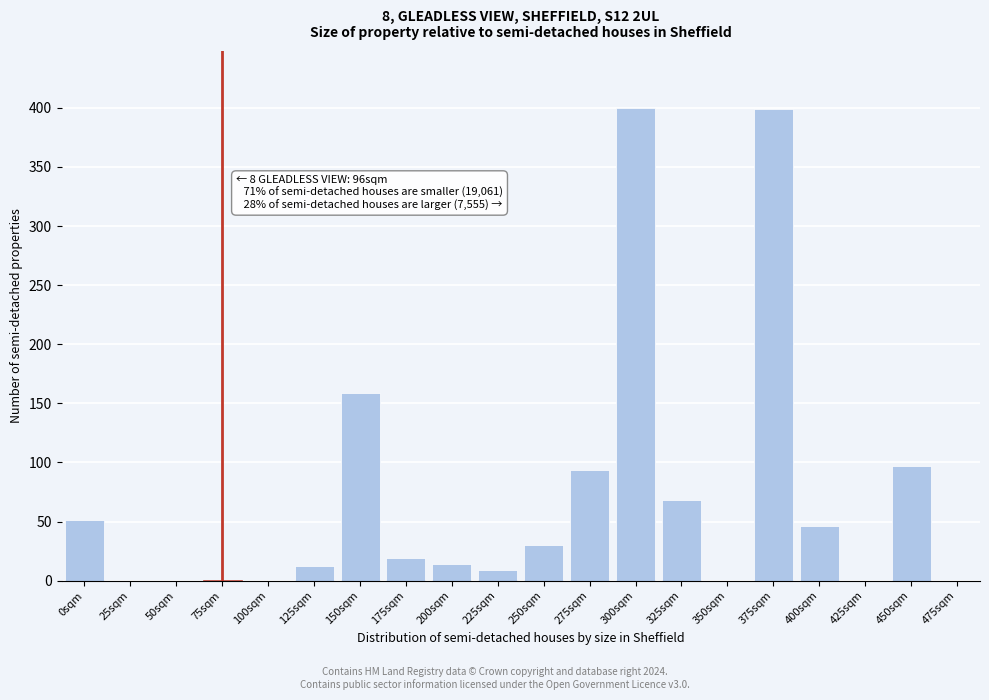

Where is the data nearest to the value 200?

150sqm